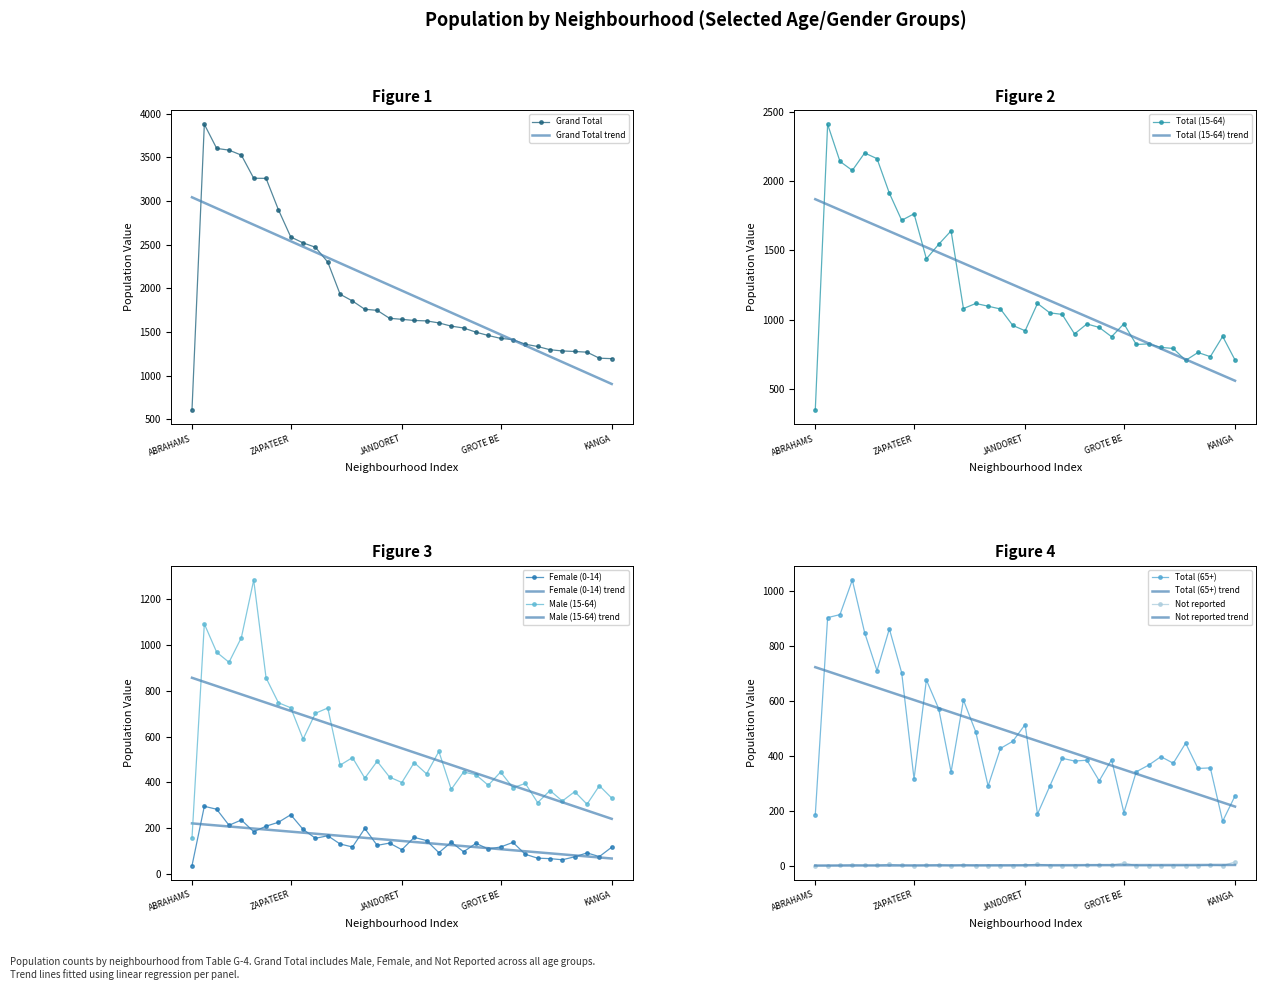

Which category has the lowest value in the Grand Total series?

ABRAHAMS